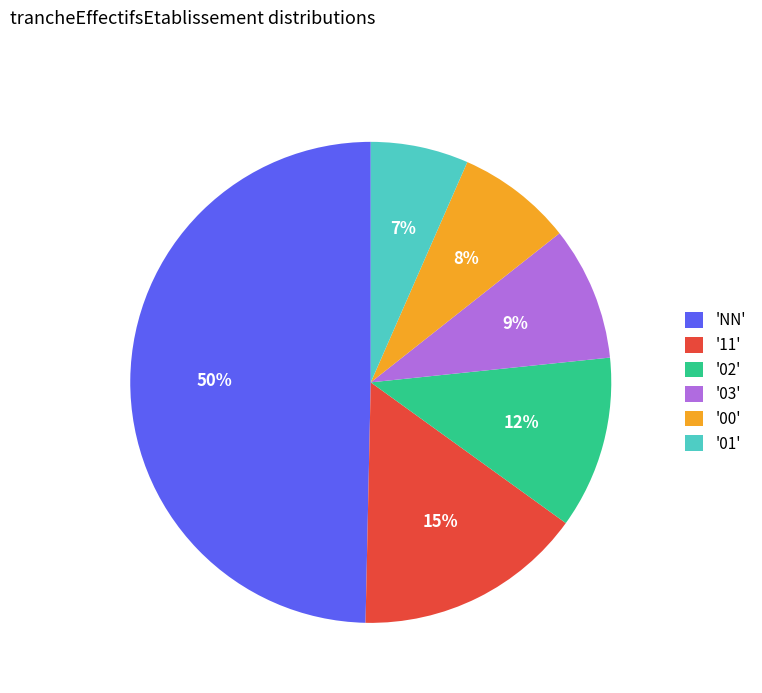

How many slices are in this pie chart?

6